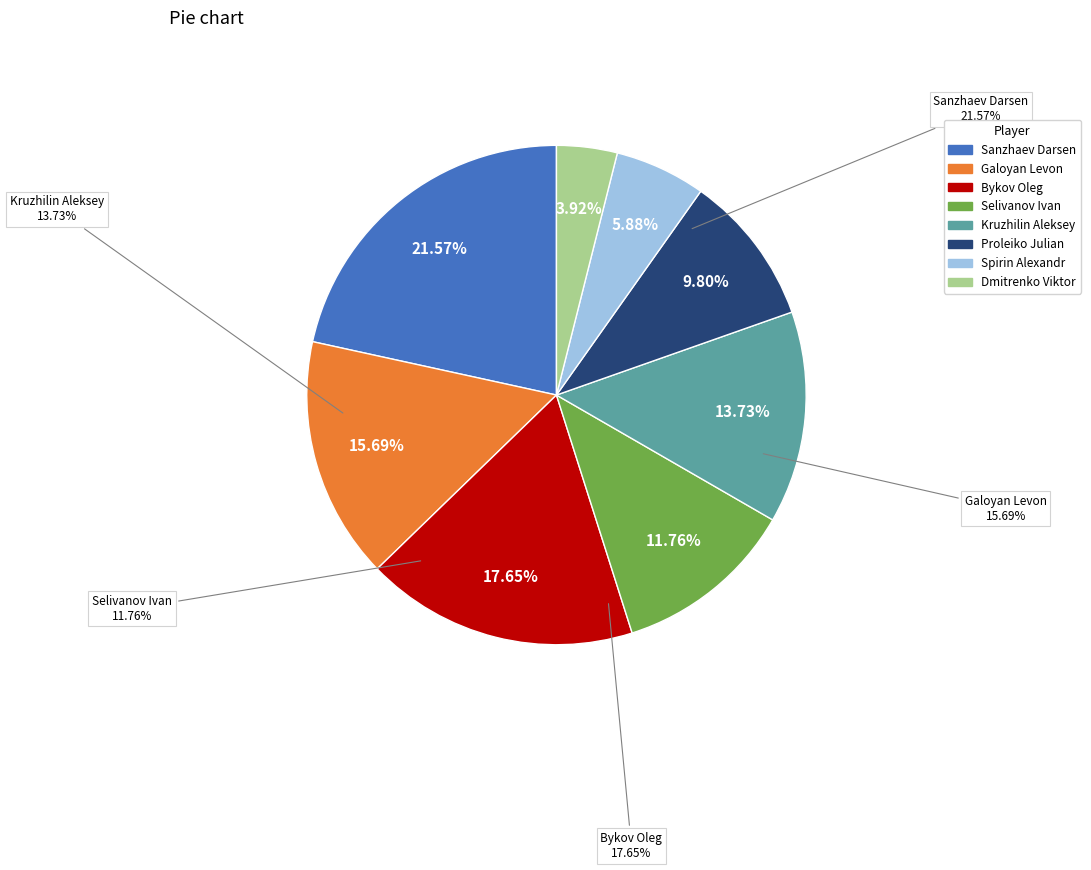

Is there any slice that represents more than half of the pie?

No